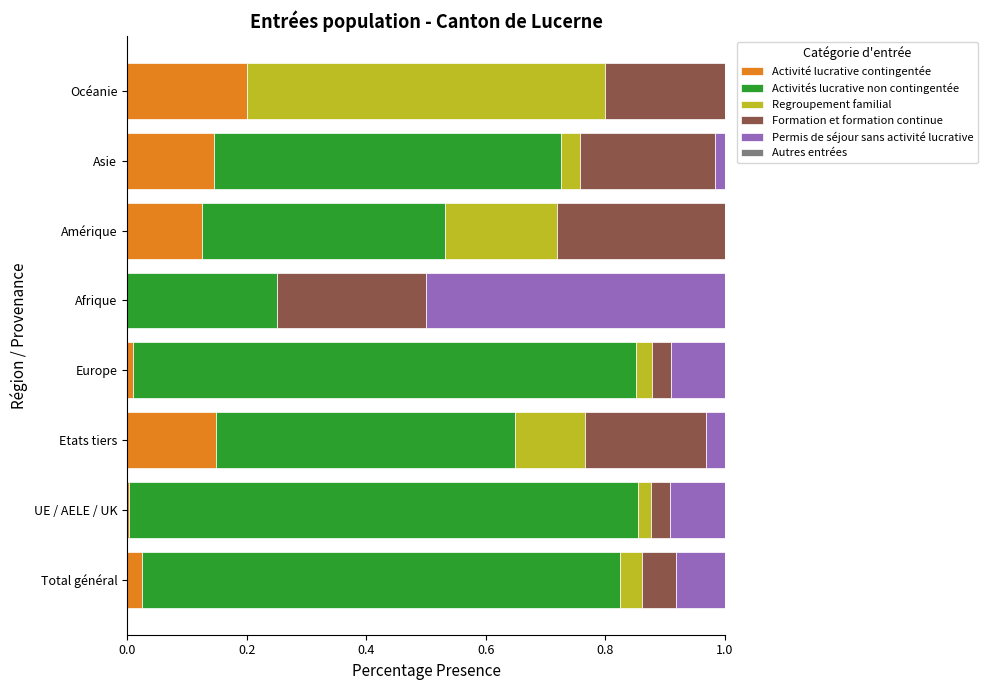

At which label does Activité lucrative contingentée reach its peak?

Océanie